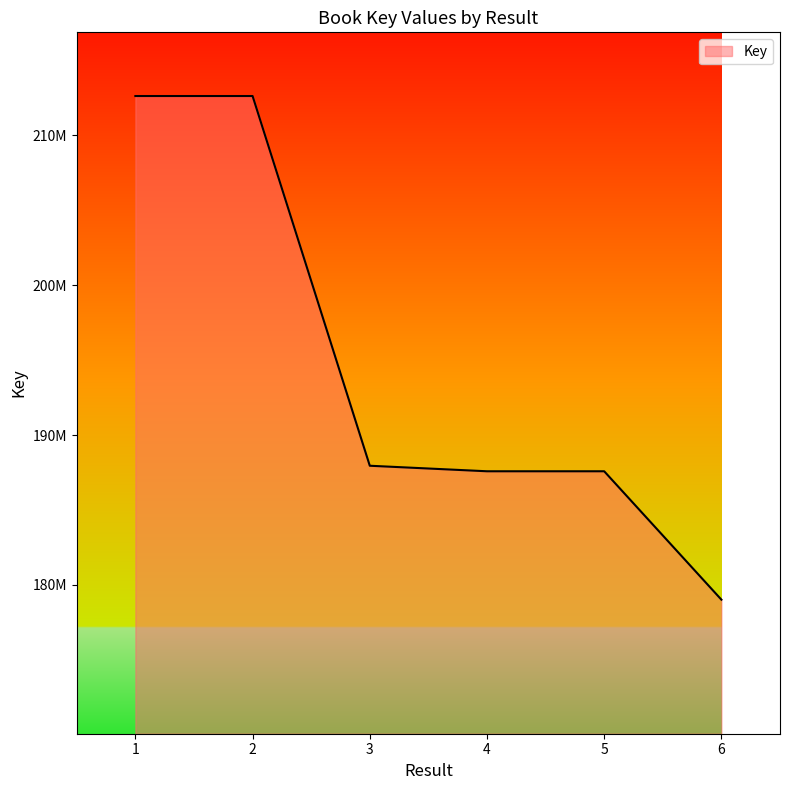

Does the chart have visible grid lines?

No